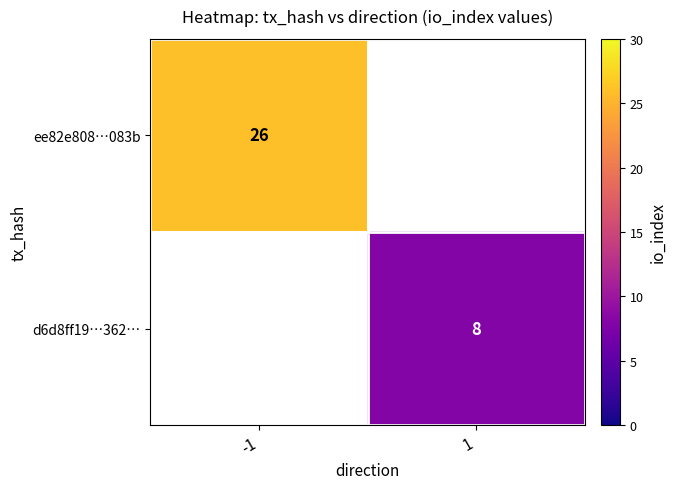

What is the maximum value shown in the chart?

26.0